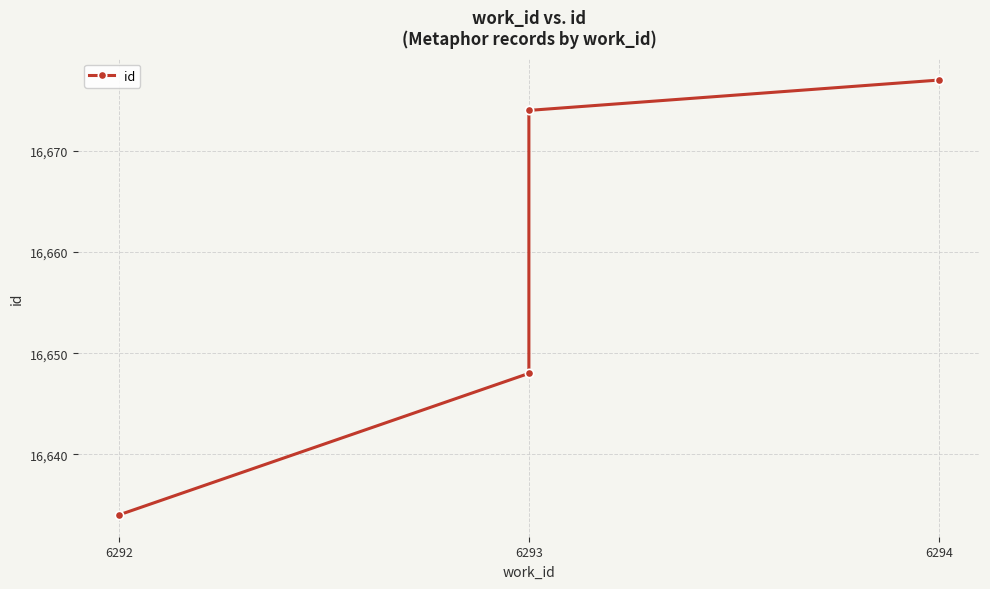

Where does the data first go above 16674?

6294